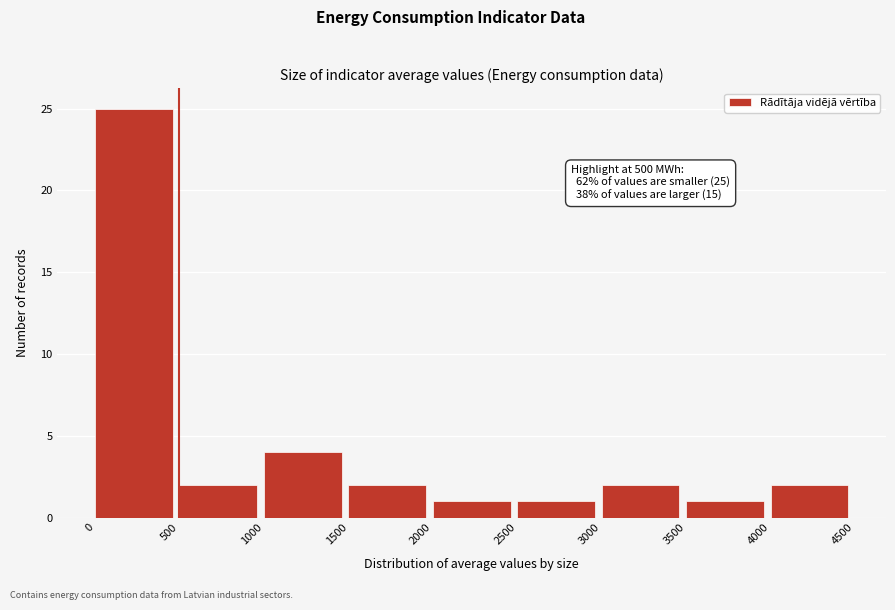

Which range on the x-axis has the tallest bar?

0 to 500